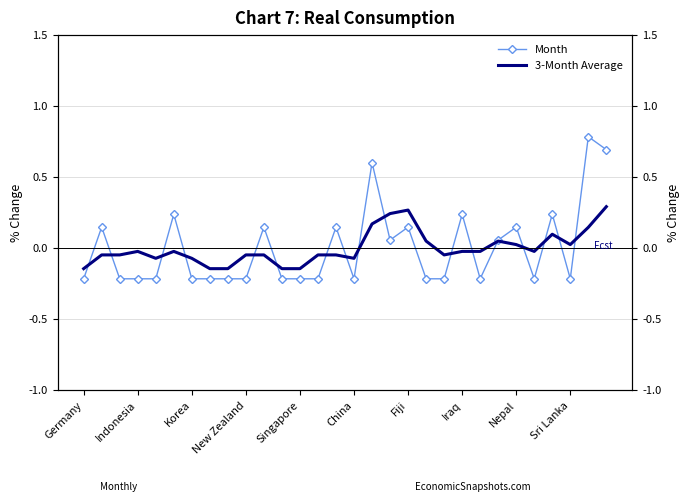

The 3-Month Average series shows 0.1 at 28. True or false?

True